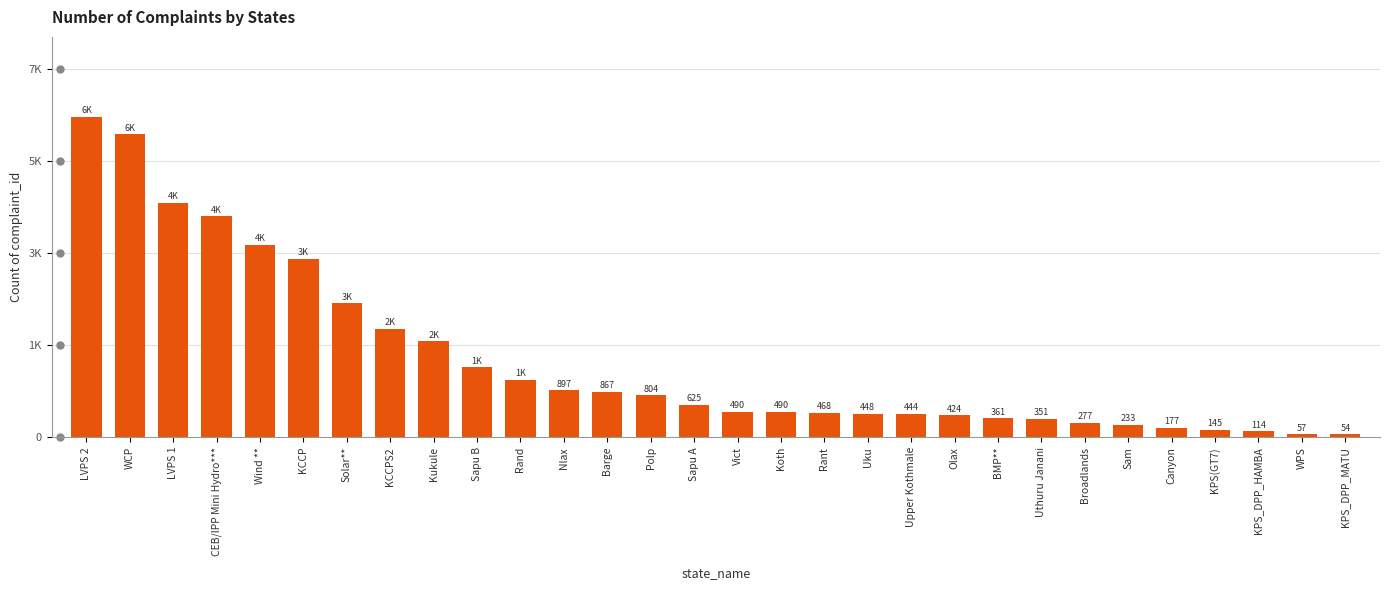

What is the change in value from Vict to Rant?

-22.0